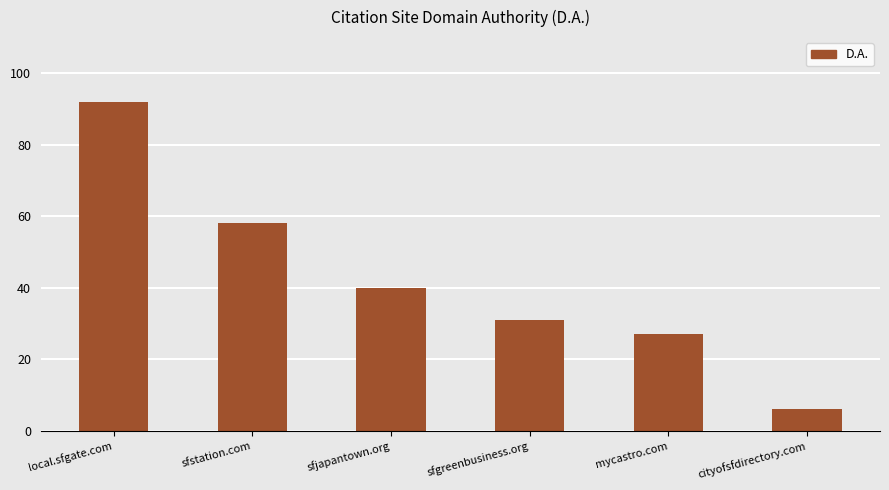

Reading left to right, list all the values displayed in this chart.

92	58	40	31	27	6